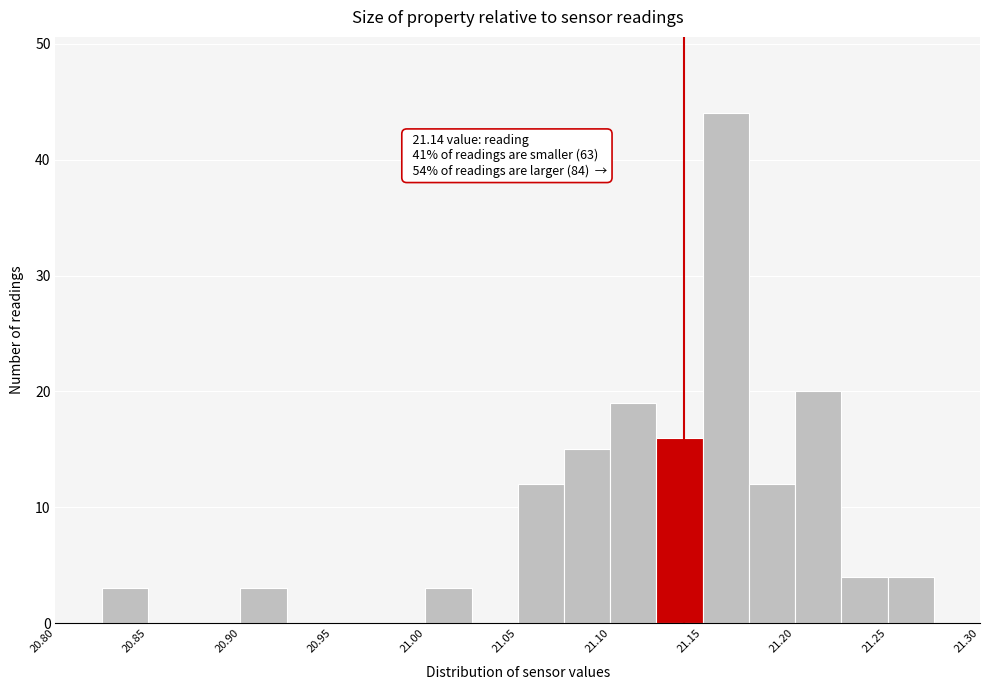

Which range on the x-axis has the tallest bar?

21.150 to 21.175